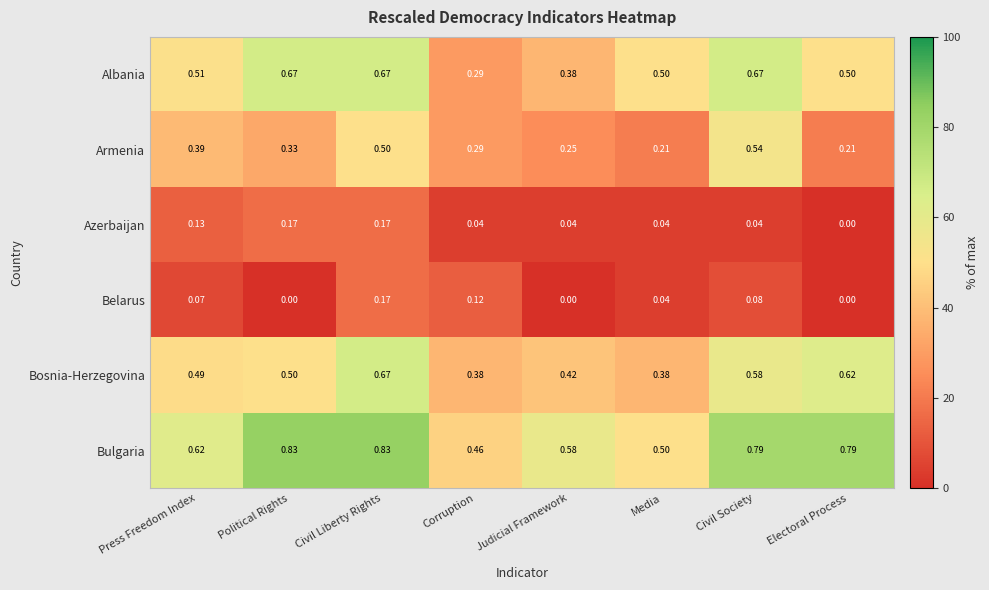

Is the value of Bosnia-Herzegovina at Civil Liberty Rights greater than the value of Belarus at Media?

Yes